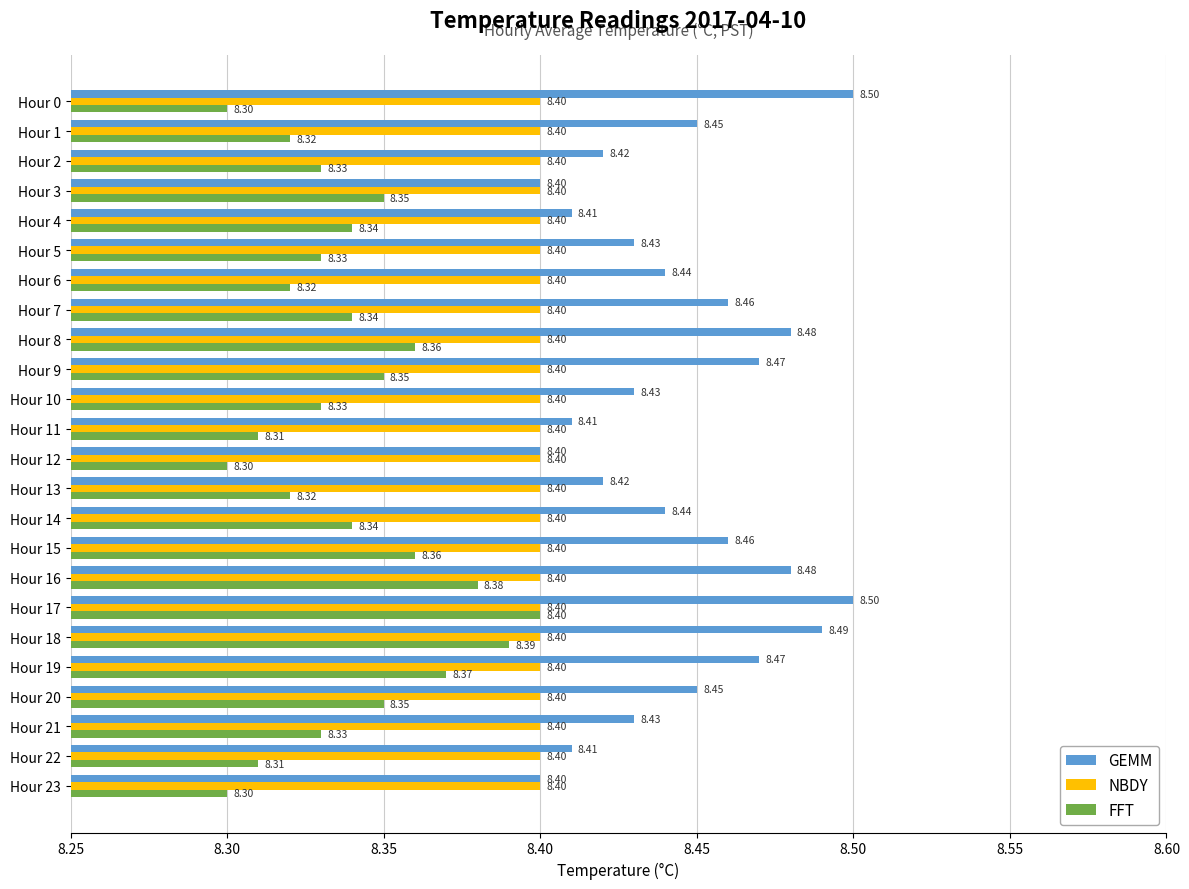

At which category is the sum across all series the highest?

Hour 17